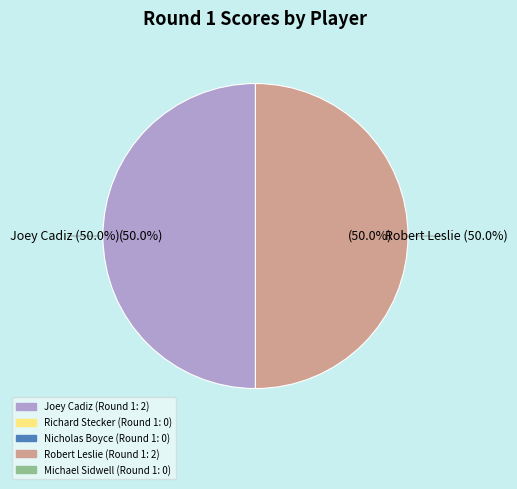

Is Michael Sidwell the majority of the pie?

No